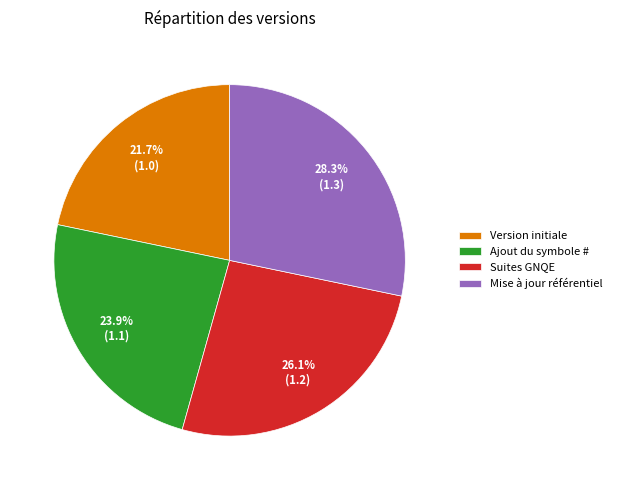

How many slices are in this pie chart?

4